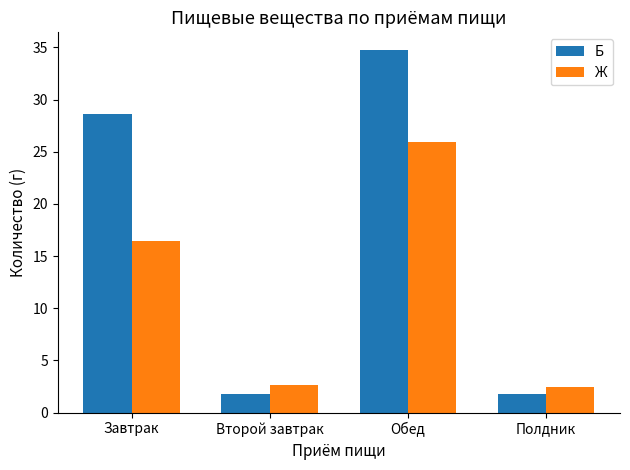

How many series are shown in this chart?

2